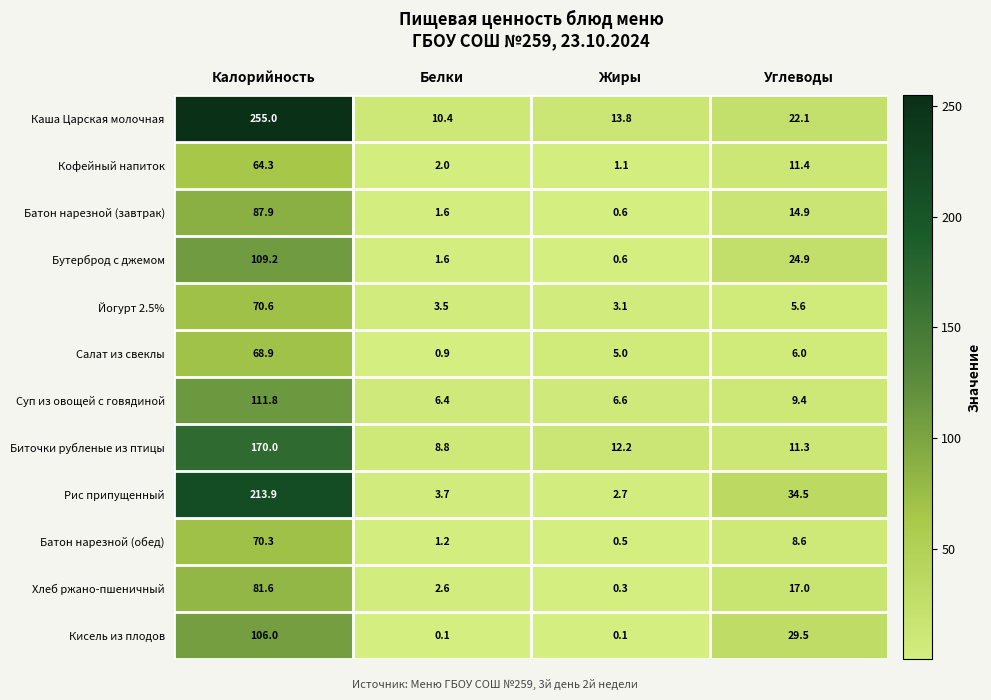

What is the total value across all series at Углеводы?

195.2